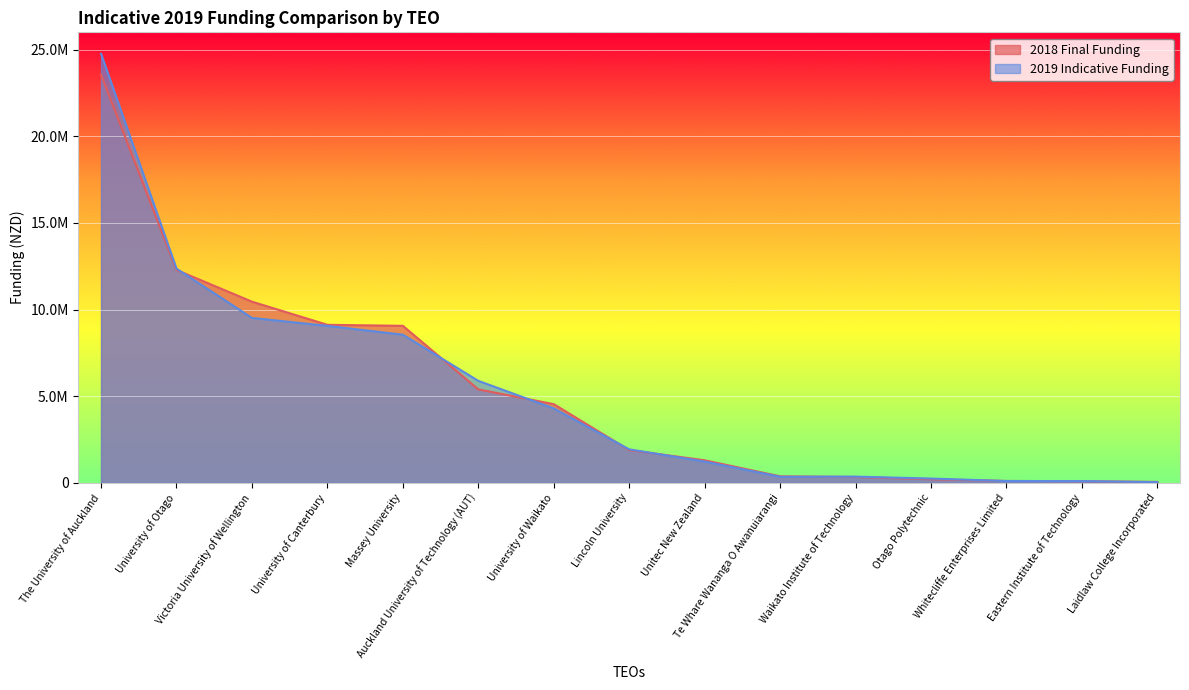

What are all the series names shown in the legend?

2018 Final Funding, 2019 Indicative Funding